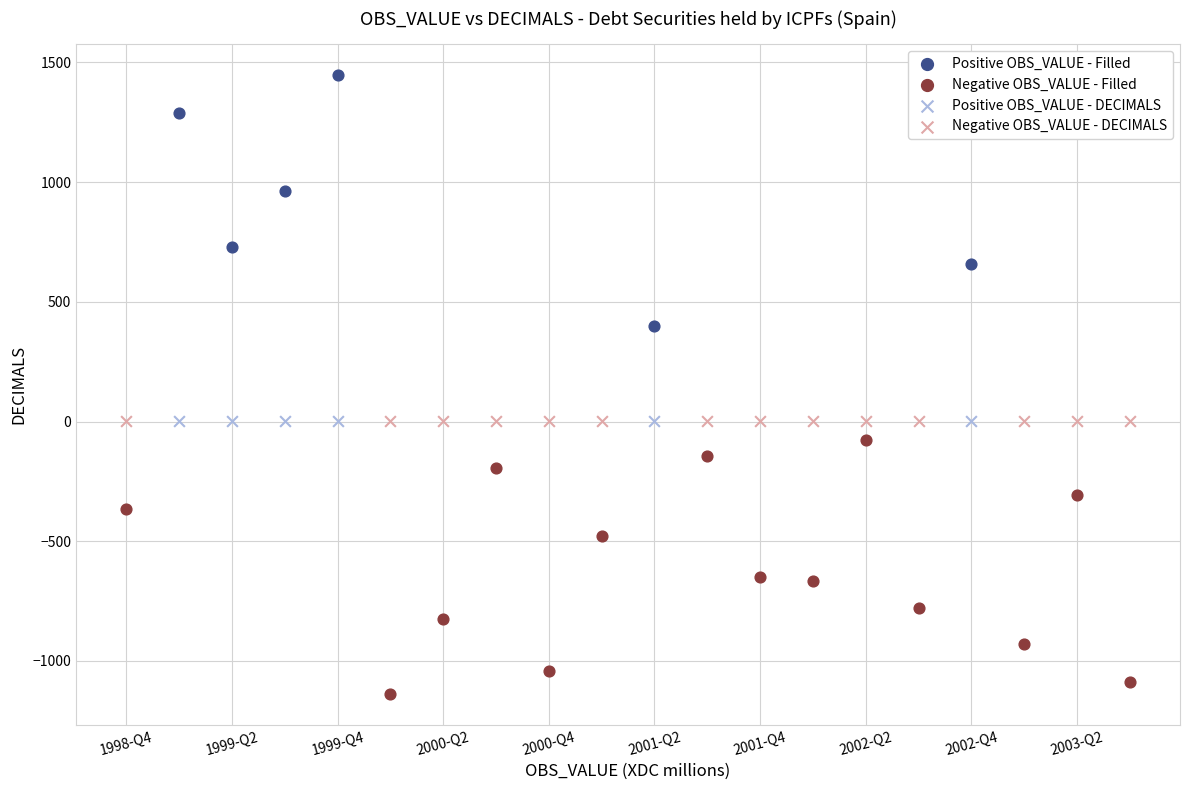

Which series contains the highest Y value?

Positive OBS_VALUE - Filled